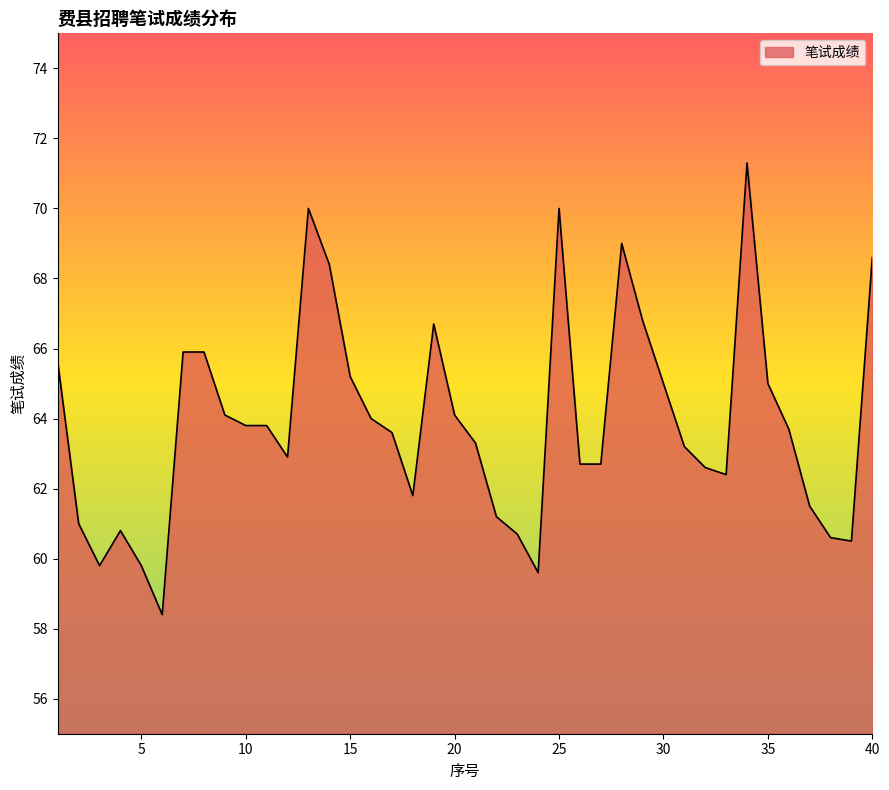

What is the smallest value displayed?

58.4